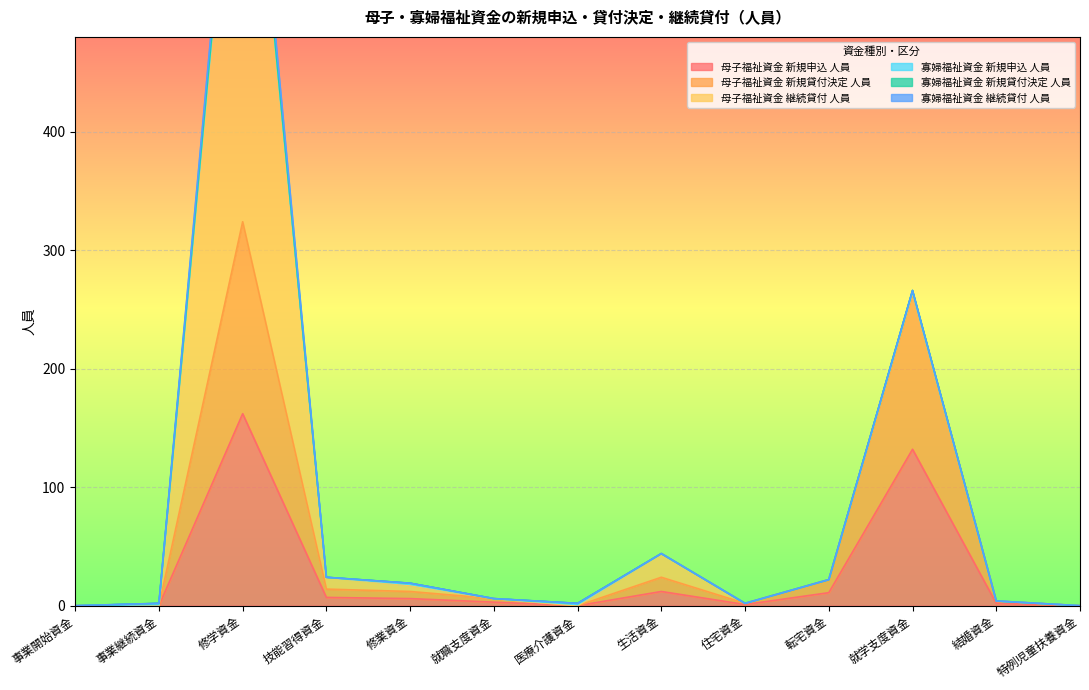

What position from the left is 事業開始資金?

1